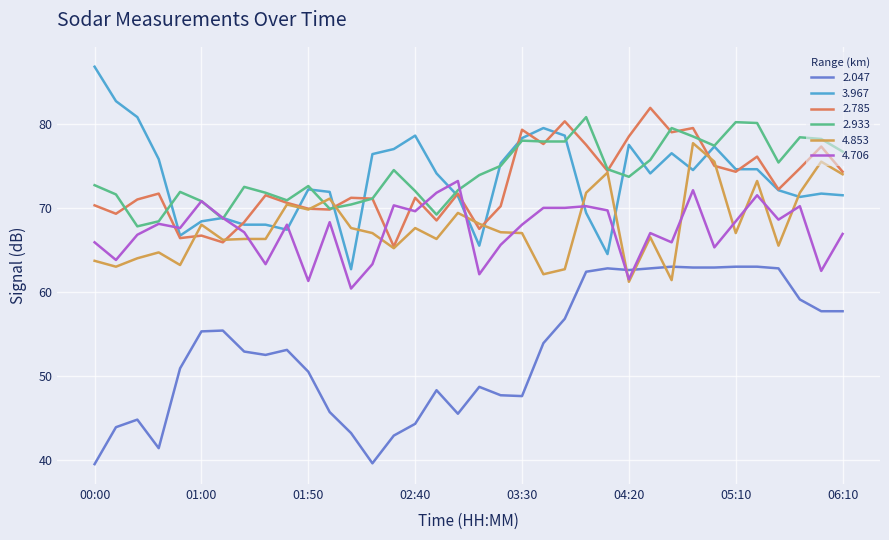

What is the maximum value for 2.933?

80.8